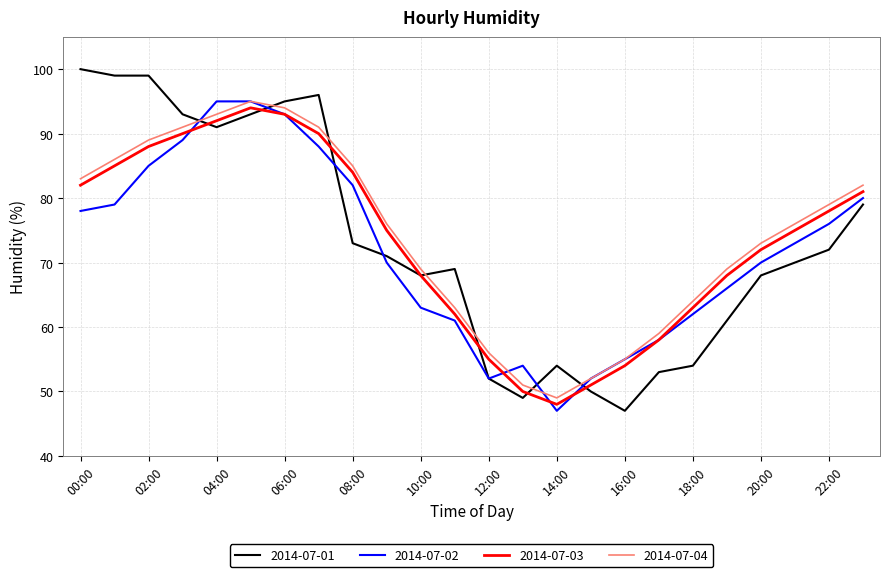

What is the average value of the 2014-07-01 series?

73